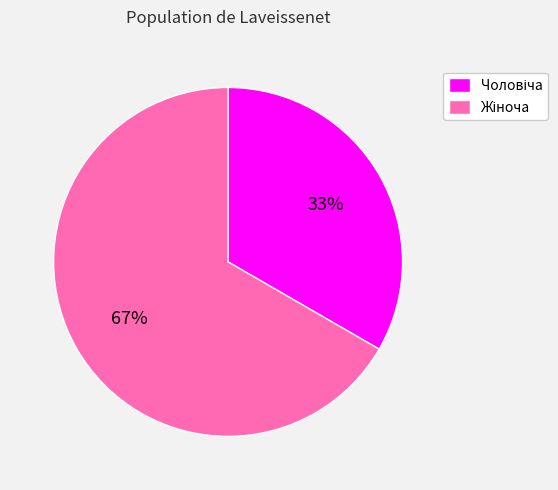

Does any single category account for the majority?

Yes